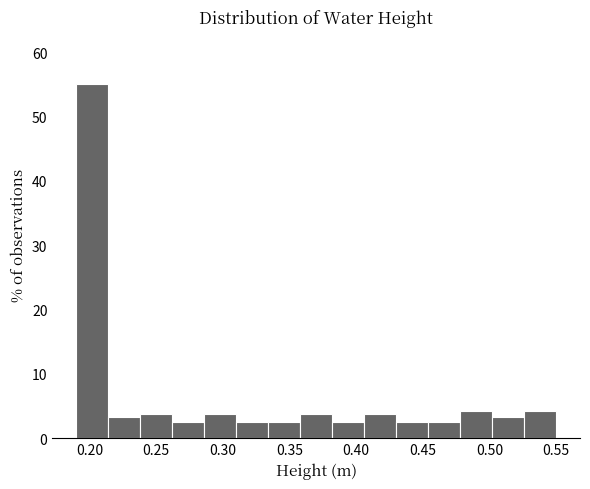

Which range on the x-axis has the tallest bar?

0.190 to 0.214